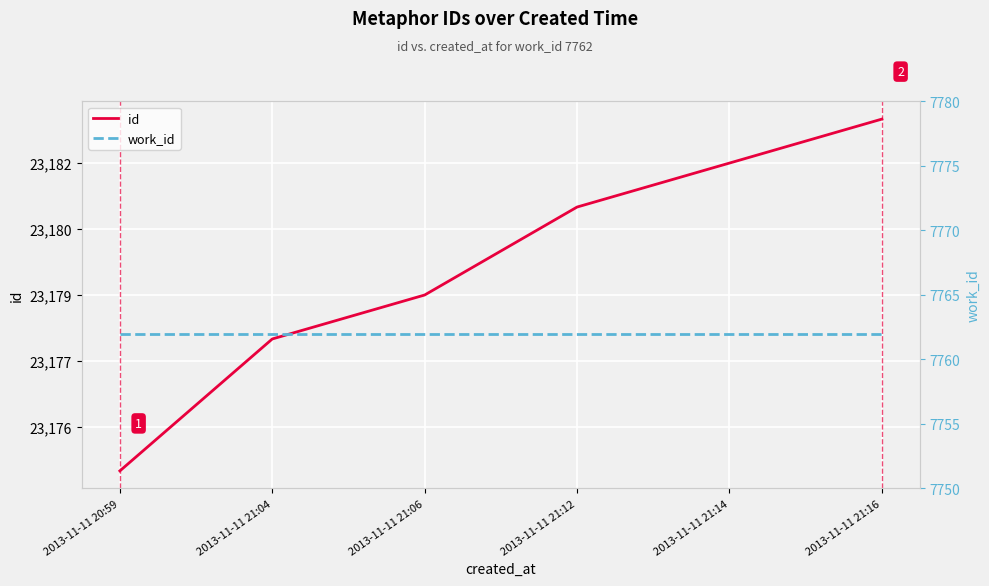

Between 2013-11-11 20:59 and 2013-11-11 21:12, which series saw the biggest shift?

id